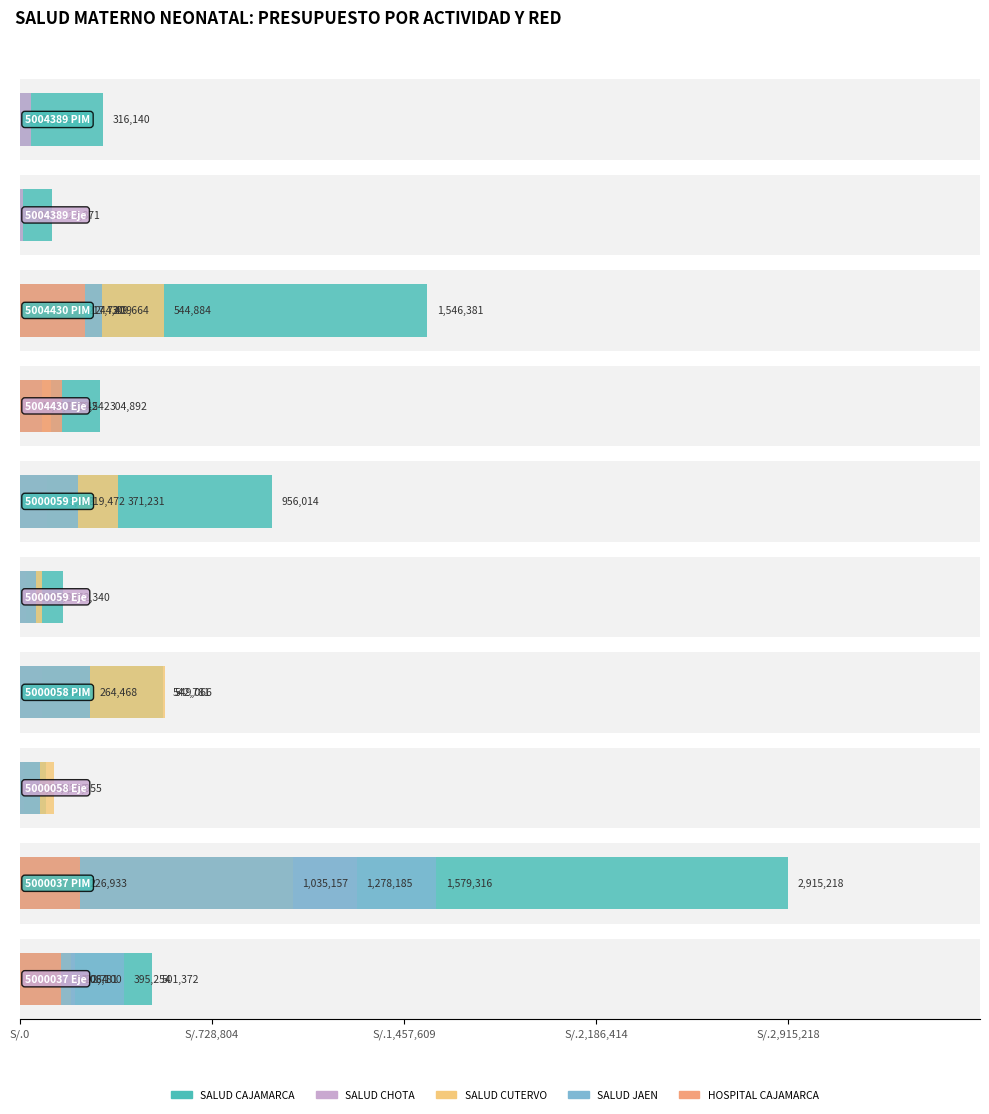

How many data points does each series have?

10